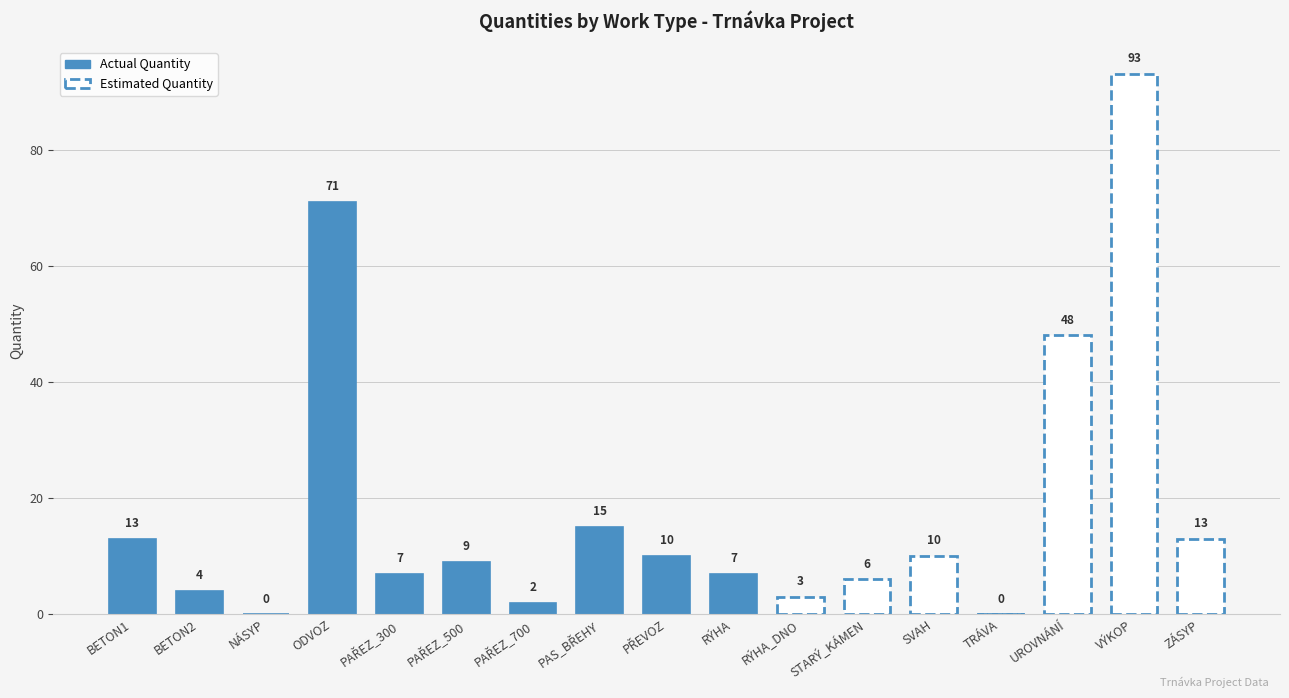

Reading left to right, extract all data points from this chart.

13	4	0	71	7	9	2	15	10	7	3	6	10	0	48	93	13